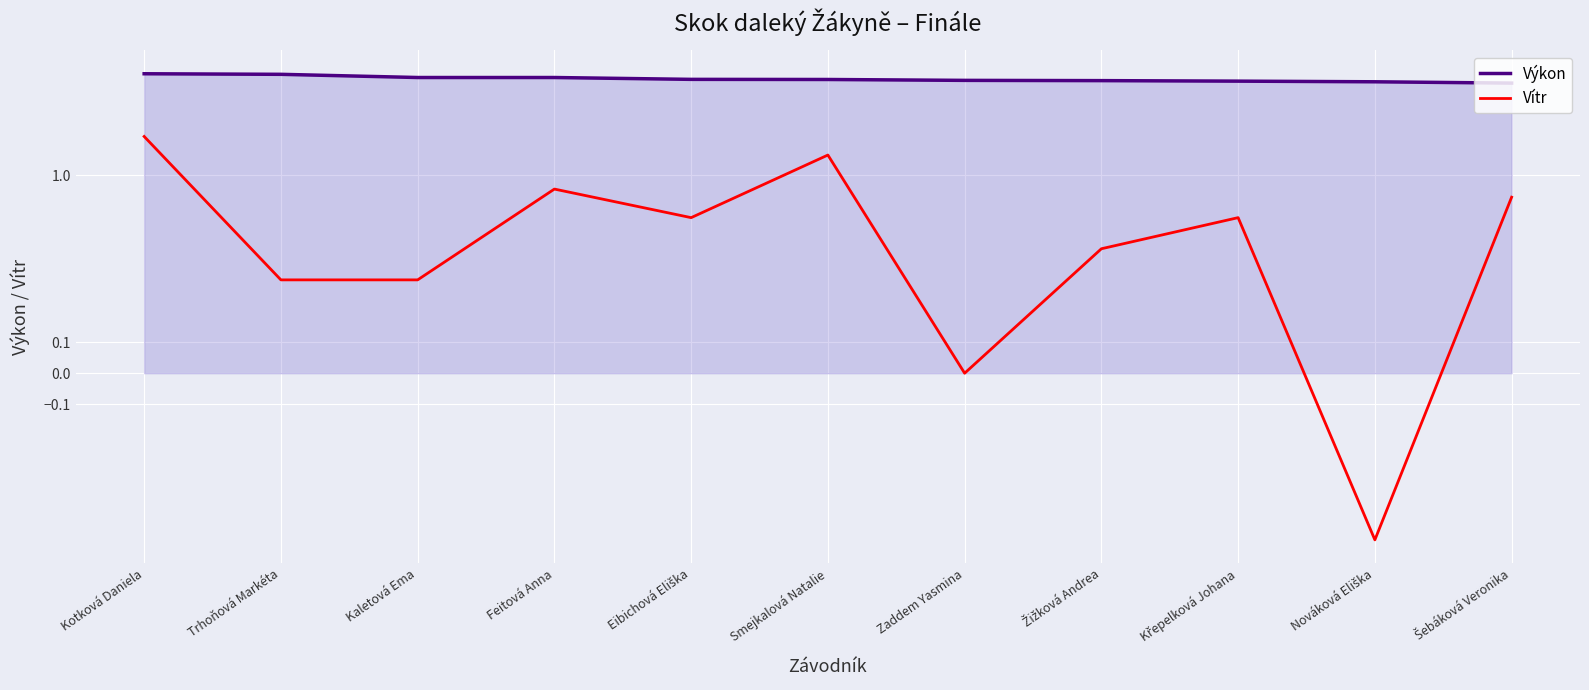

True or false: Vítr and Výkon cross at least once.

False